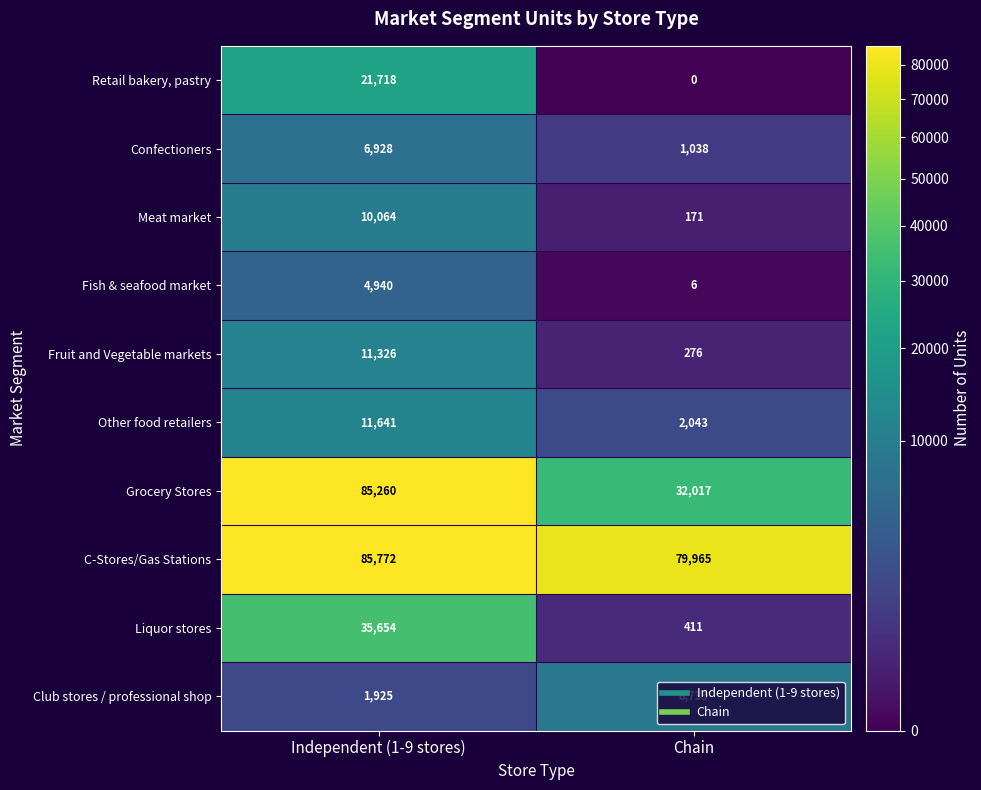

Which series has the widest spread of values?

Grocery Stores